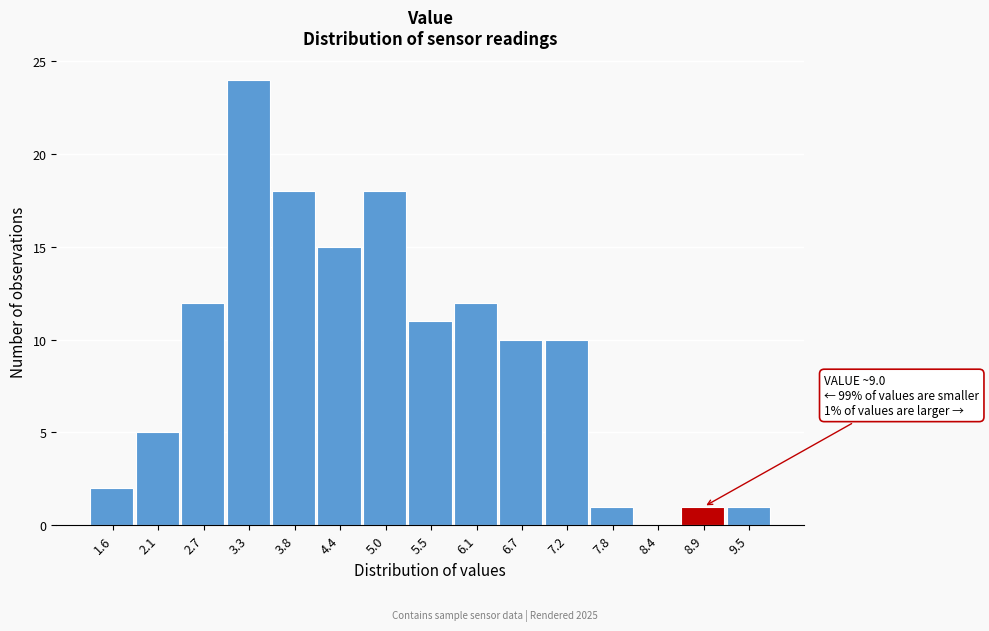

Reading left to right, extract all data points from this chart.

1.6=2	2.1=5	2.7=12	3.3=24	3.8=18	4.4=15	5.0=18	5.5=11	6.1=12	6.7=10	7.2=10	7.8=1	8.4=0	8.9=1	9.5=1